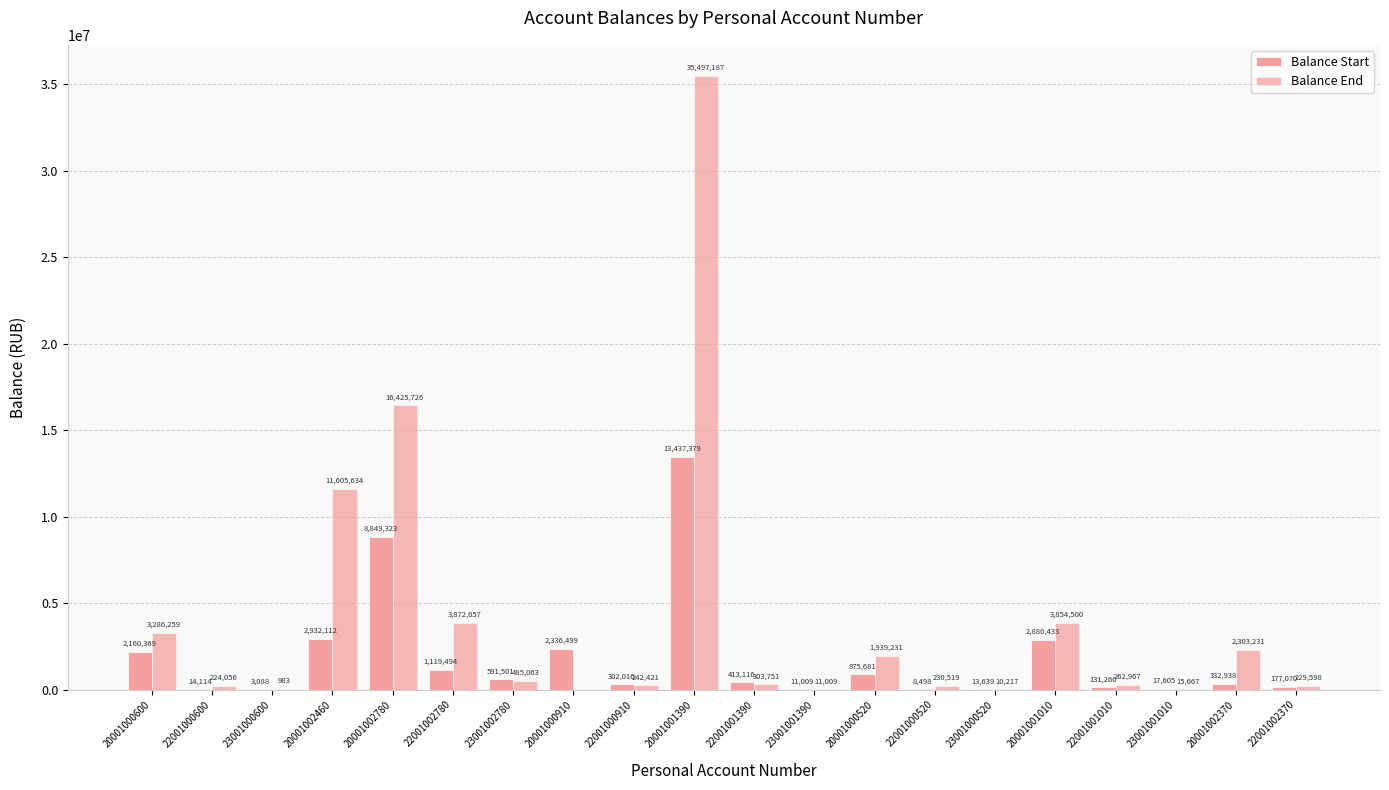

Which series has the largest total across all categories?

Balance End